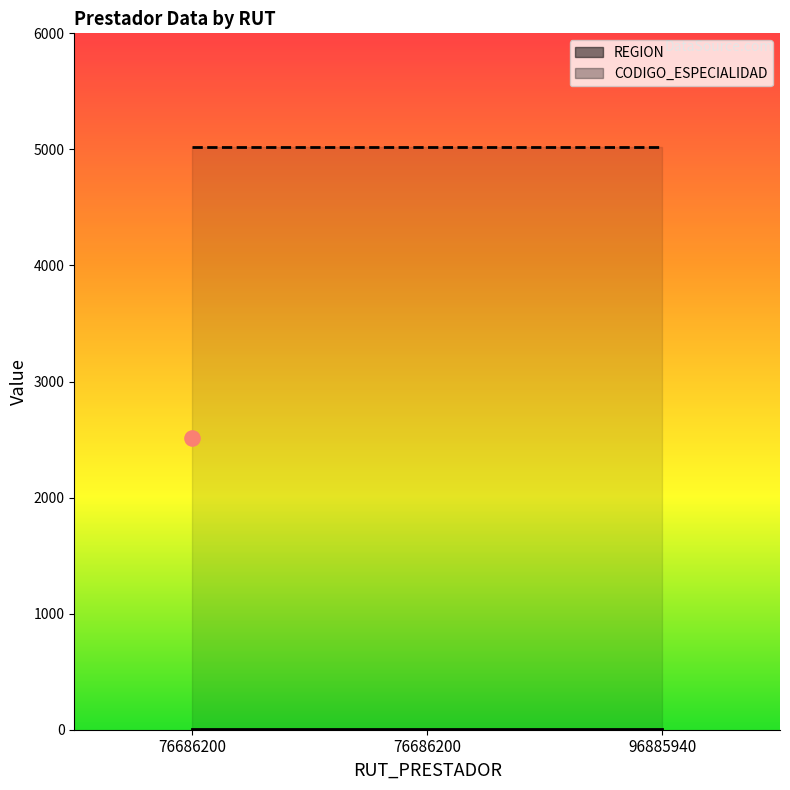

What is the total value across all series at 96885940?

5028